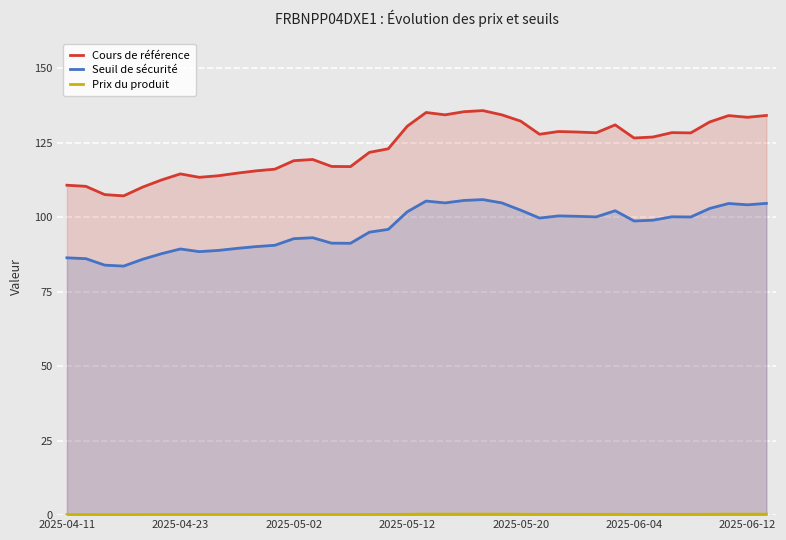

What is the total value across all series at 2025-05-20?

234.9